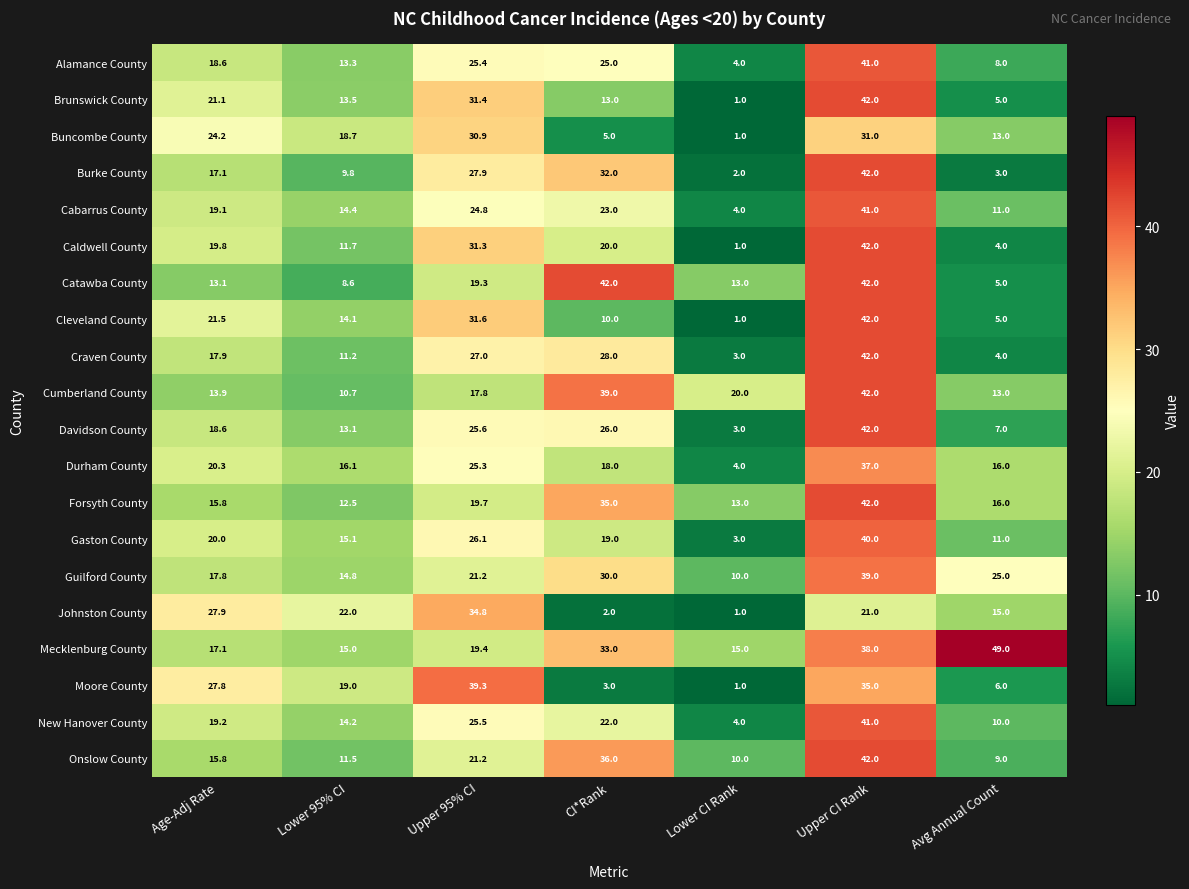

List the labels in order of Brunswick County value, smallest first.

Lower CI Rank, Avg Annual Count, CI*Rank, Lower 95% CI, Age-Adj Rate, Upper 95% CI, Upper CI Rank